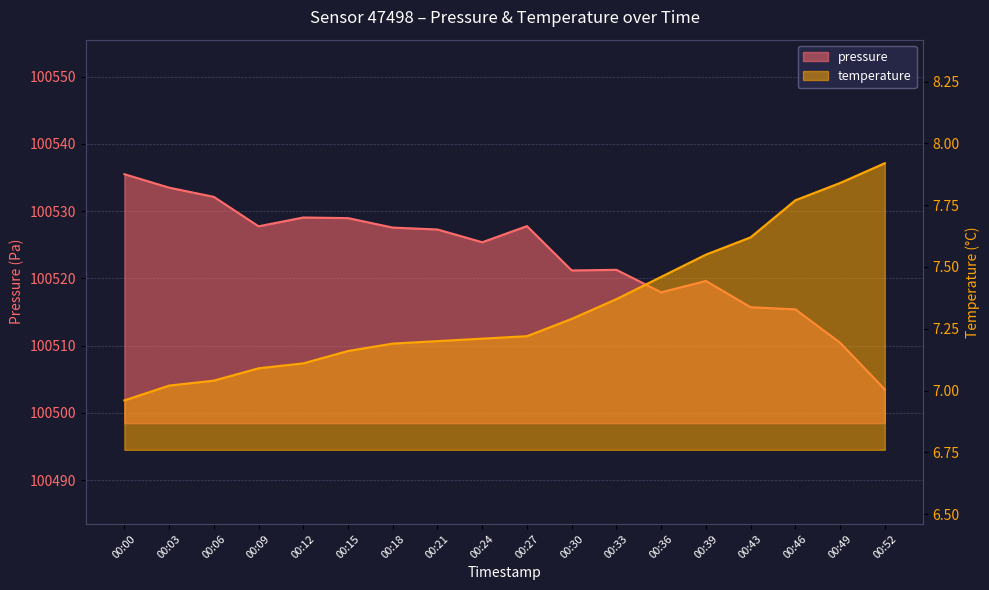

Between 00:21 and 00:46, which series saw the biggest shift?

pressure